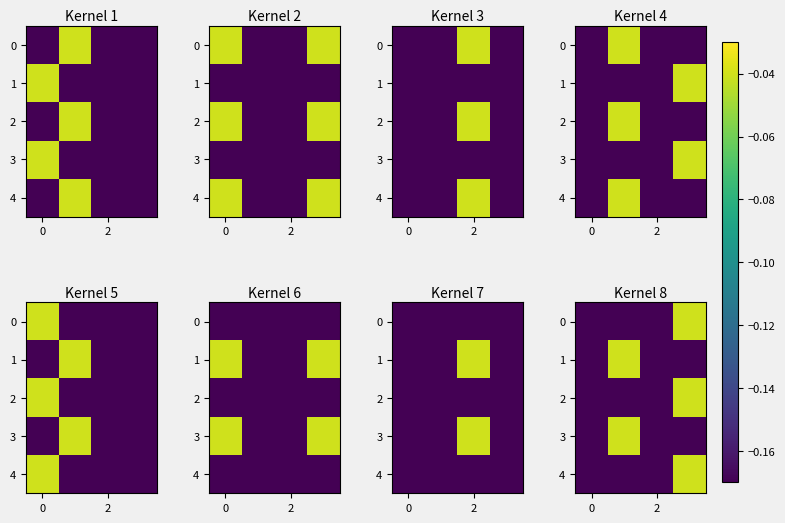

What is the difference between the maximum and minimum values in the 1 series?

0.1